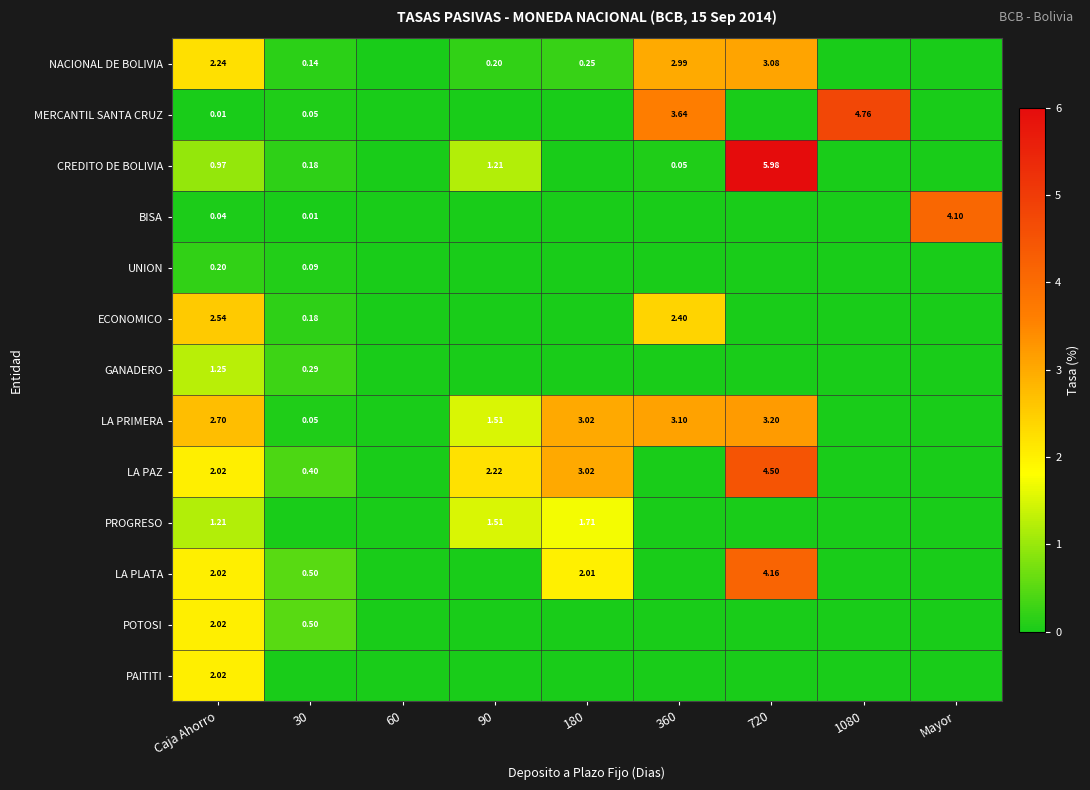

List the series in order of their peak value, lowest first.

UNION, GANADERO, PROGRESO, PAITITI, POTOSI, ECONOMICO, NACIONAL DE BOLIVIA, LA PRIMERA, BISA, LA PLATA, LA PAZ, MERCANTIL SANTA CRUZ, CREDITO DE BOLIVIA